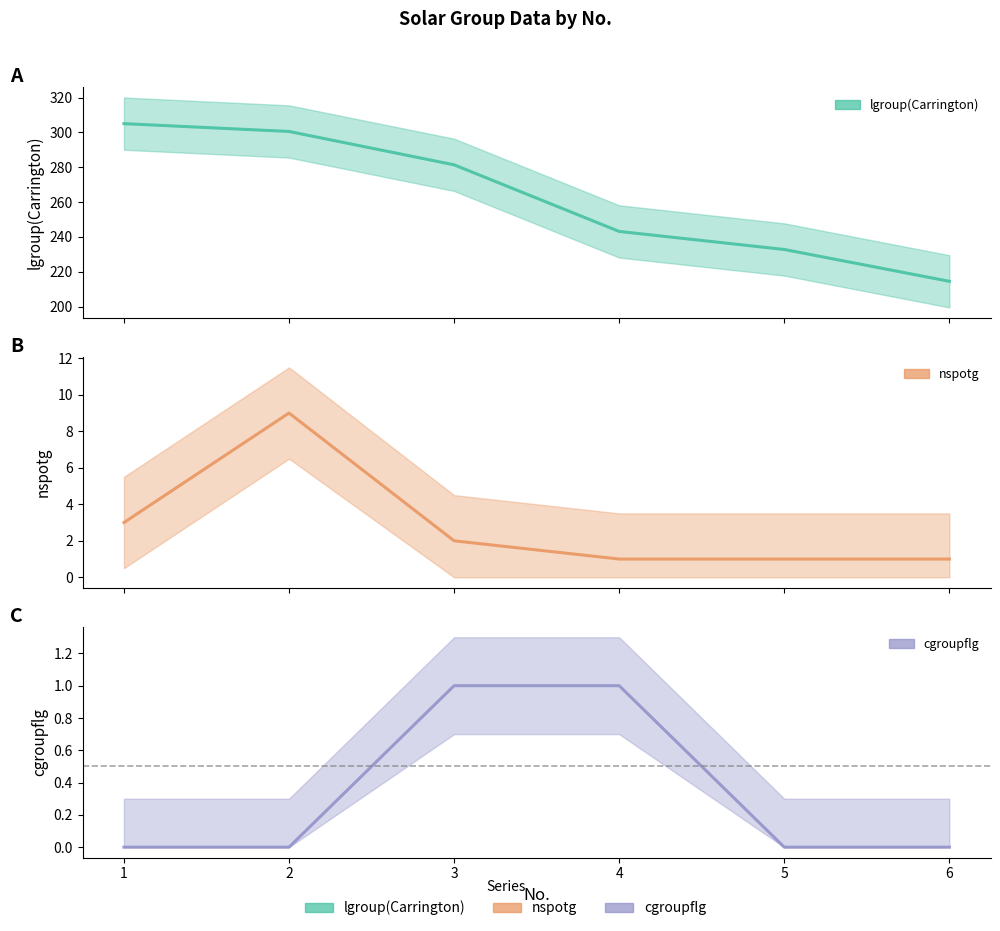

What is the value of the lgroup(Carrington) point at the 3rd from the left?

281.4